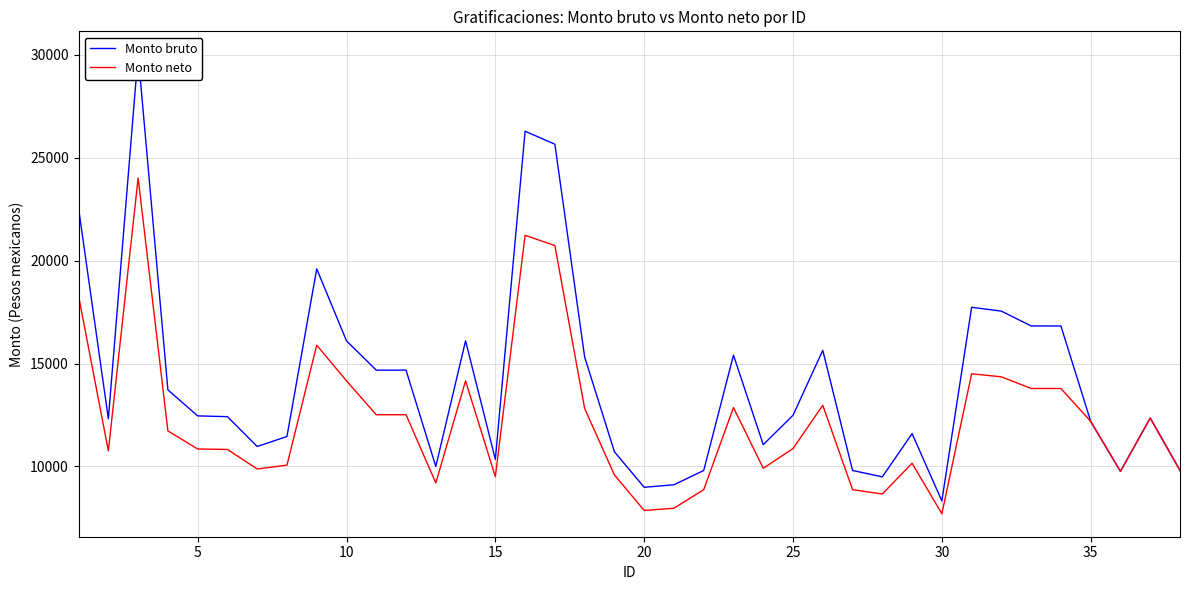

The value of Monto neto at 35 is 12190.2. True or false?

True